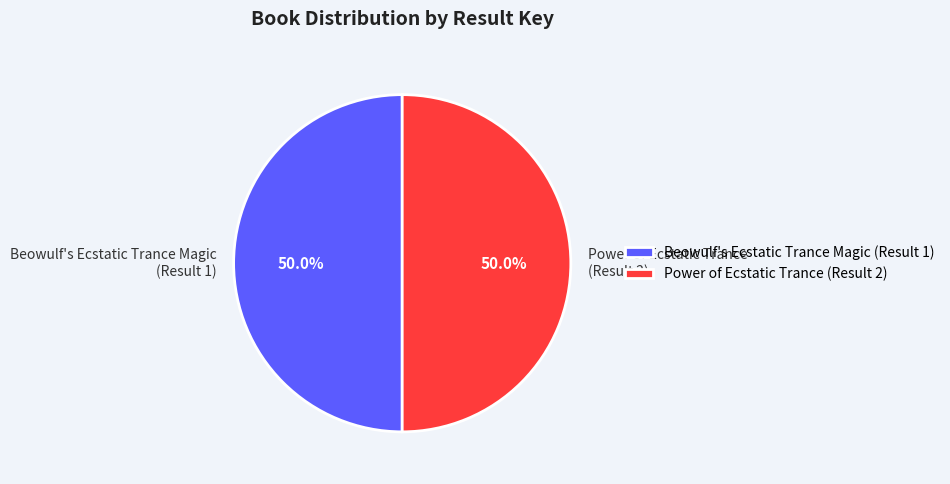

Approximately how many times larger is the value at Beowulf's Ecstatic Trance Magic (Result 1) compared to Power of Ecstatic Trance (Result 2)?

1.0